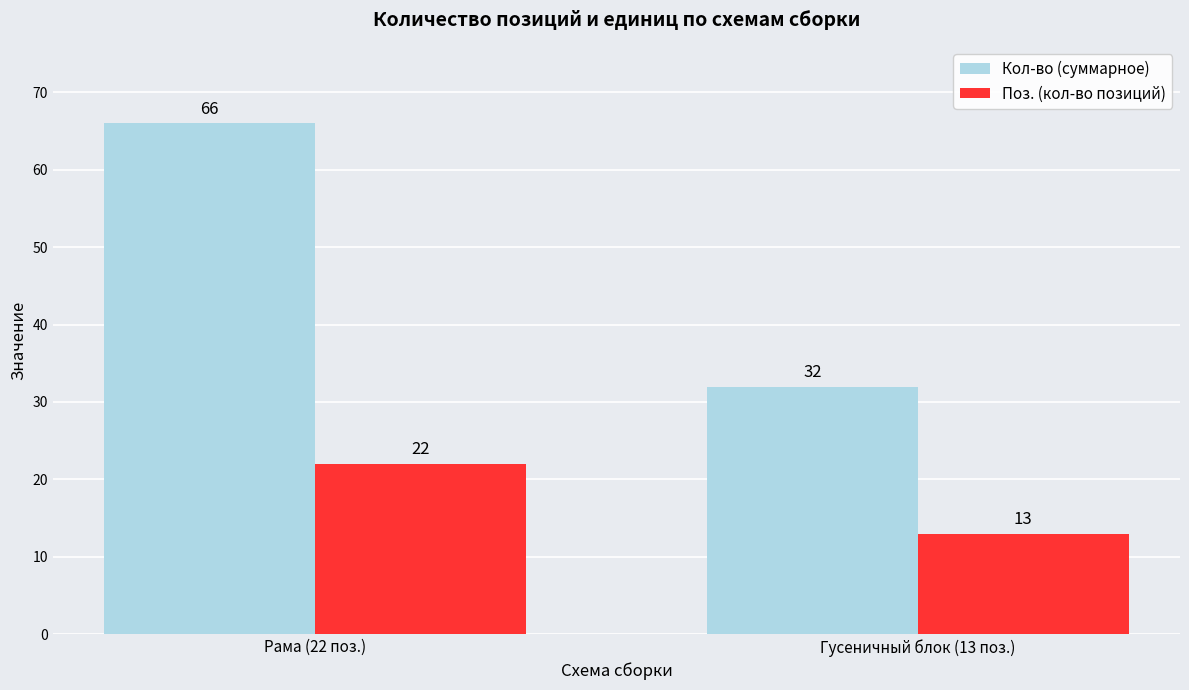

List the labels in order of Кол-во (суммарное) value, smallest first.

Гусеничный блок (13 поз.), Рама (22 поз.)